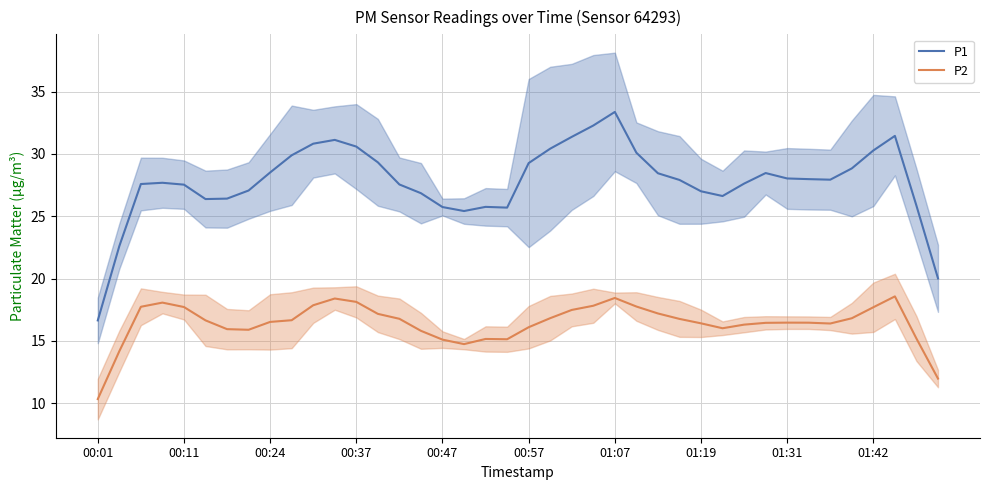

What is the minimum value for P1?

16.6